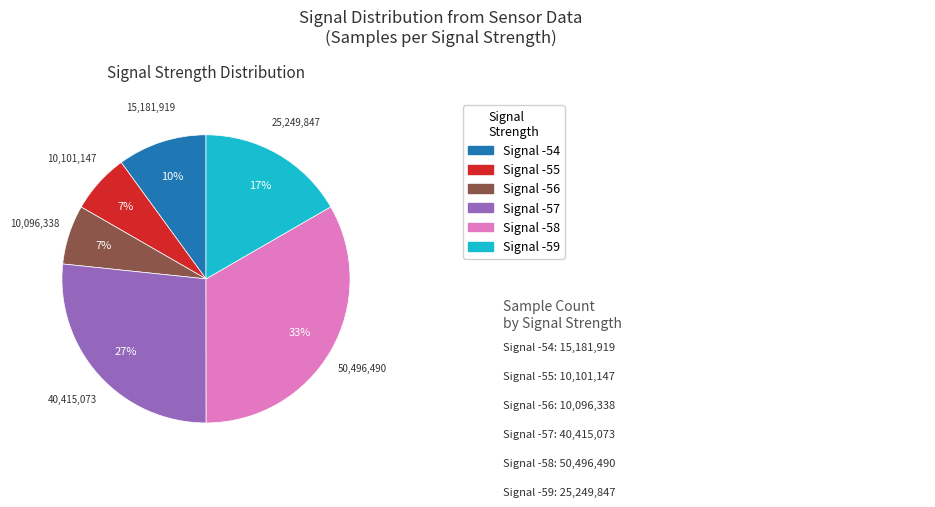

To the nearest percent, what is the average slice percentage?

17%